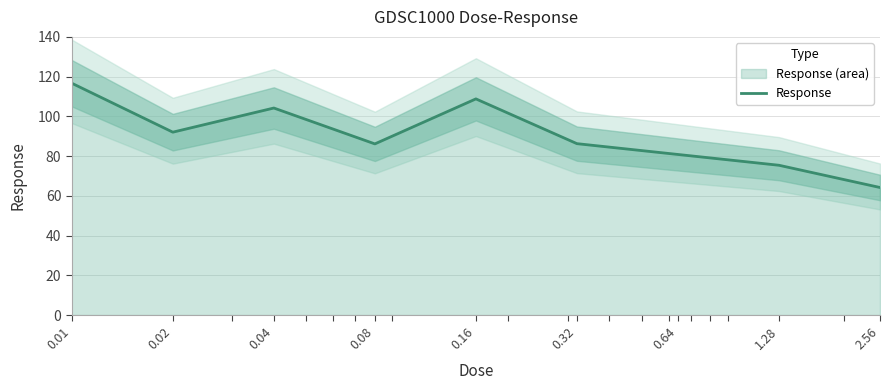

What is the average value?

90.5